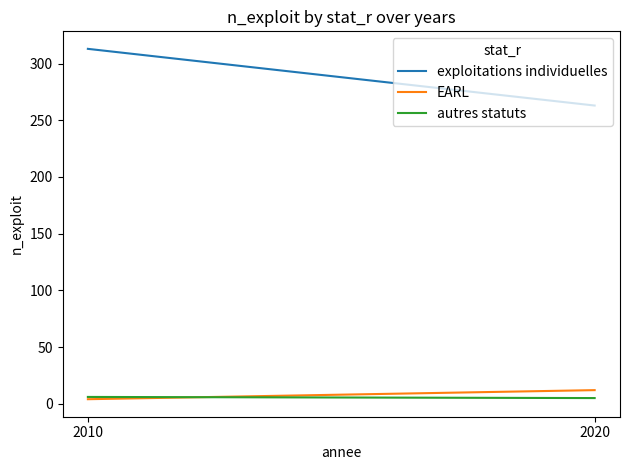

What are all the series names shown in the legend?

exploitations individuelles, EARL, autres statuts